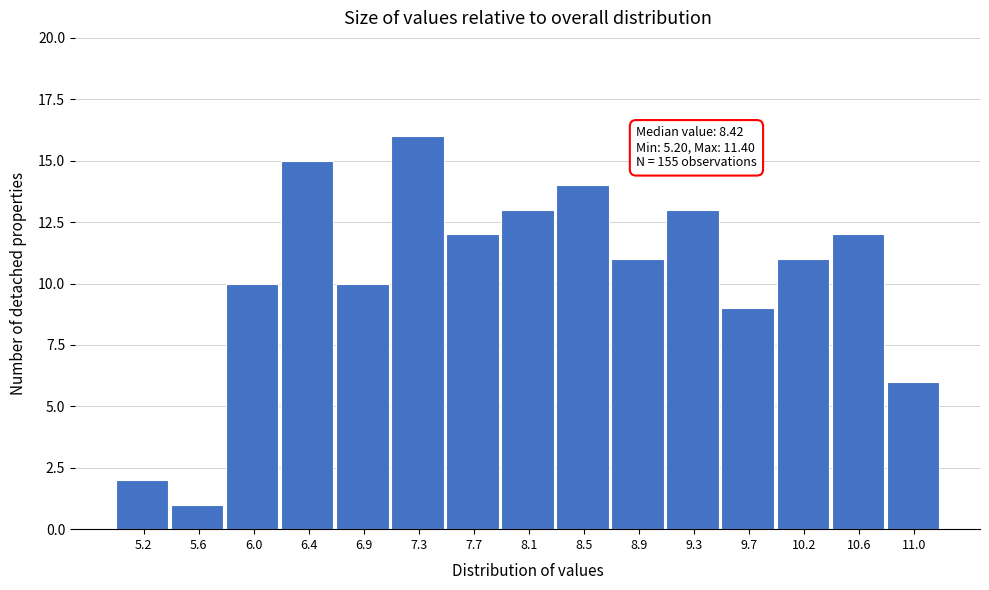

Reading left to right, extract all data points from this chart.

2	1	10	15	10	16	12	13	14	11	13	9	11	12	6